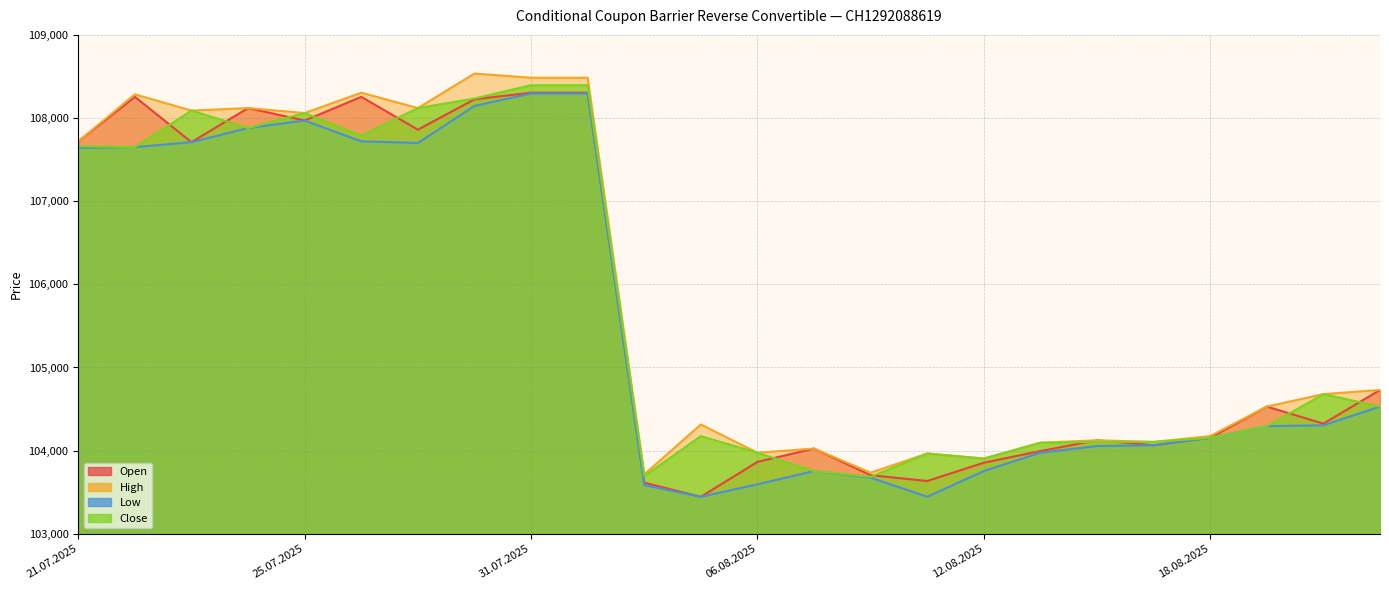

At which label does Open first exceed 104530?

21.07.2025